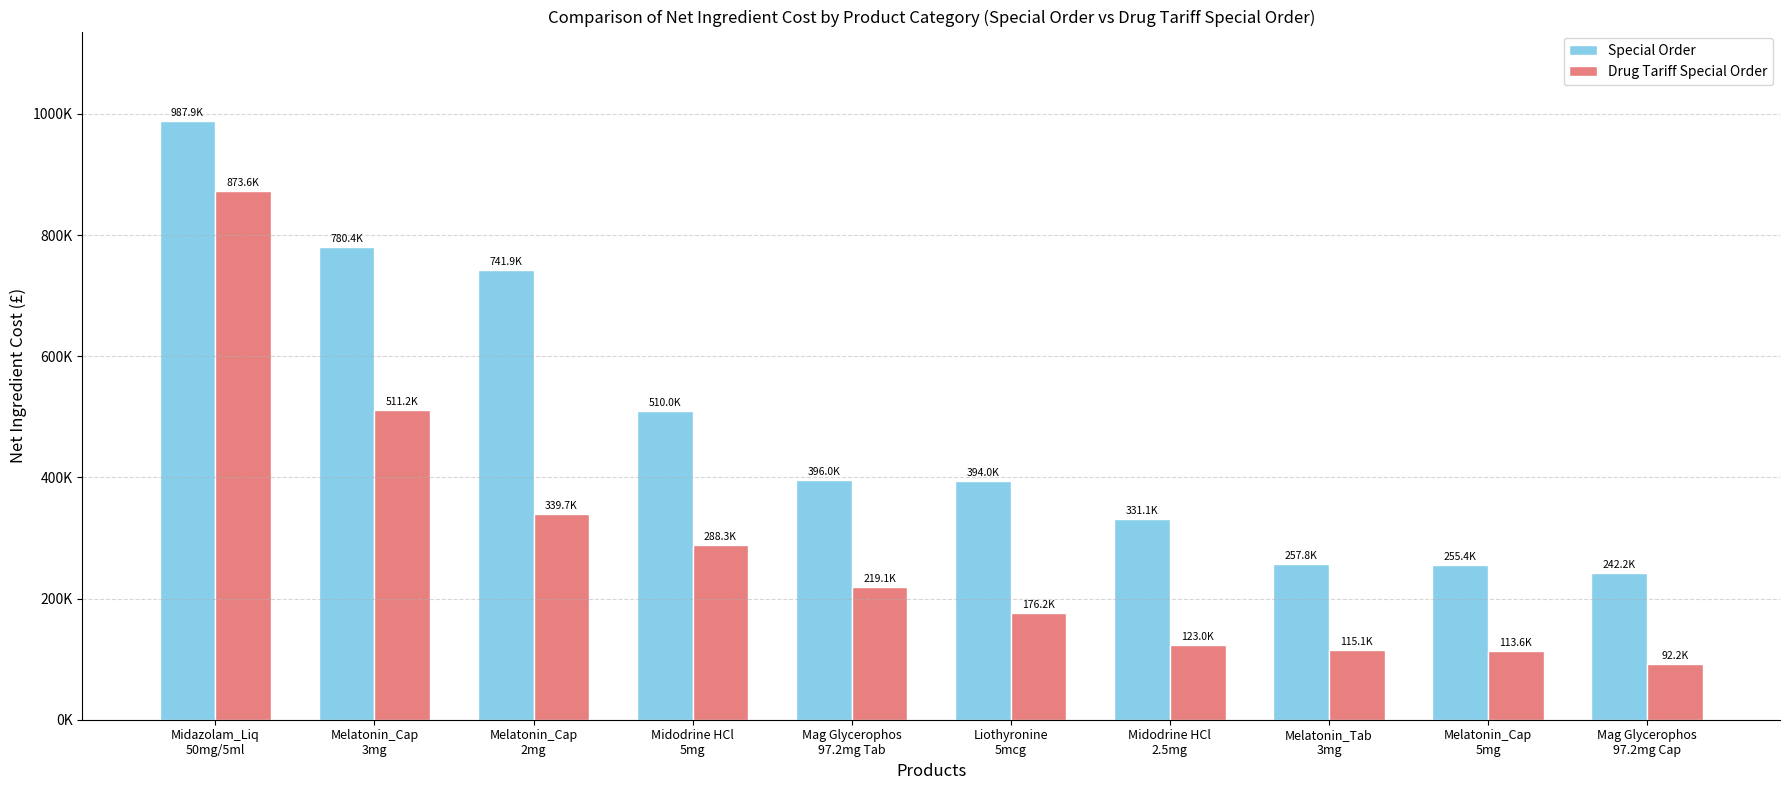

At Midodrine HCl
2.5mg, list the series in order from largest to smallest.

Special Order, Drug Tariff Special Order